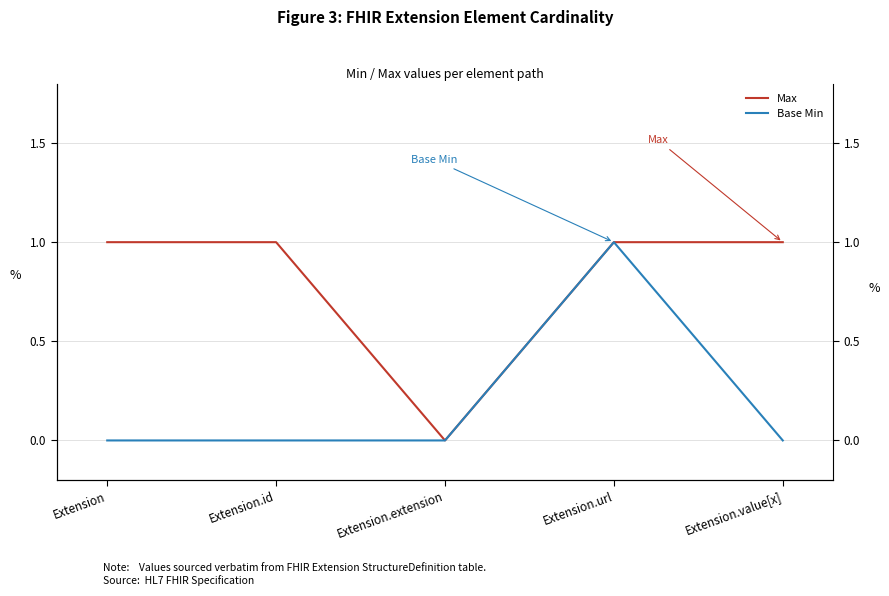

What is the average value of the Max series?

1